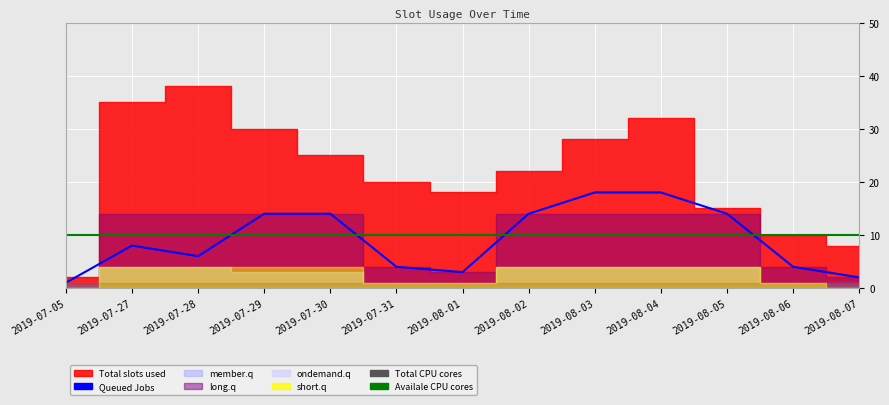

Reading left to right, extract all data points from this chart.

Queued Jobs: 2019-07-05=1	2019-07-27=8	2019-07-28=6	2019-07-29=14	2019-07-30=14	2019-07-31=4	2019-08-01=3	2019-08-02=14	2019-08-03=18	2019-08-04=18	2019-08-05=14	2019-08-06=4	2019-08-07=2
Availale CPU cores: 2019-07-05=10	2019-07-27=10	2019-07-28=10	2019-07-29=10	2019-07-30=10	2019-07-31=10	2019-08-01=10	2019-08-02=10	2019-08-03=10	2019-08-04=10	2019-08-05=10	2019-08-06=10	2019-08-07=10